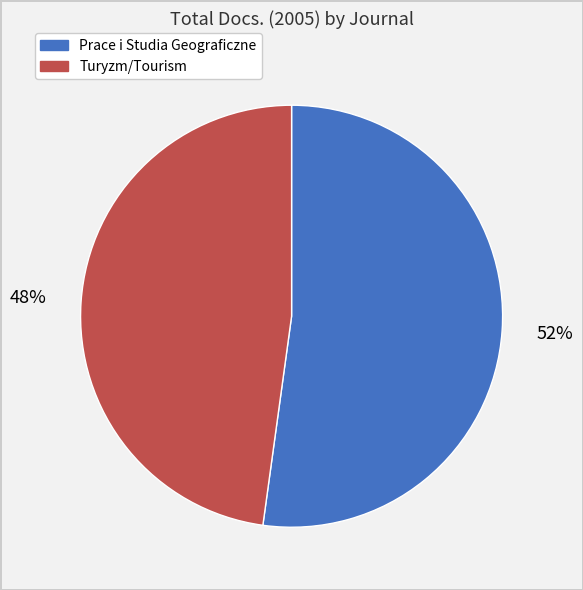

The Prace i Studia Geograficzne slice represents 61% of the pie. True or false?

False